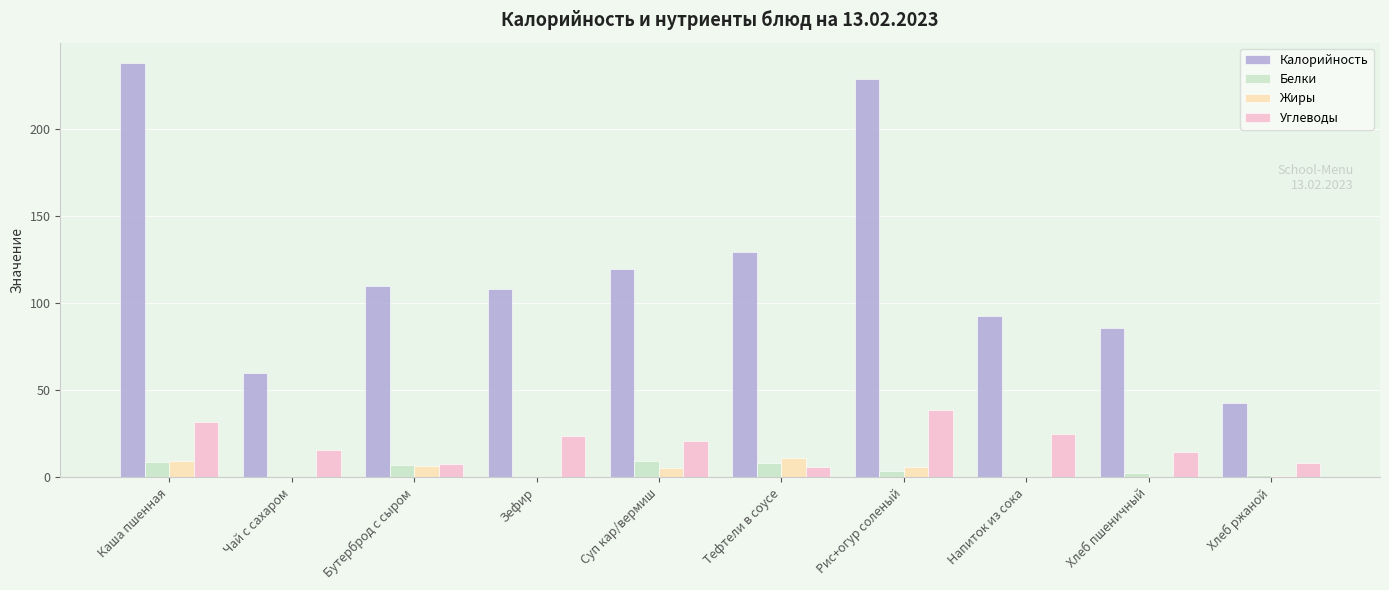

Where does the Калорийность series first go above 110?

Каша пшенная